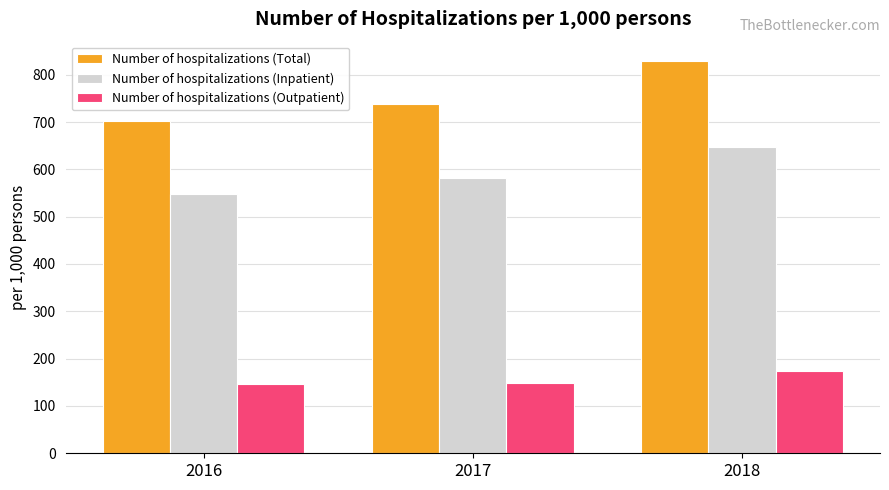

Is it true that Number of hospitalizations (Outpatient) equals 244.8 at 2016?

False